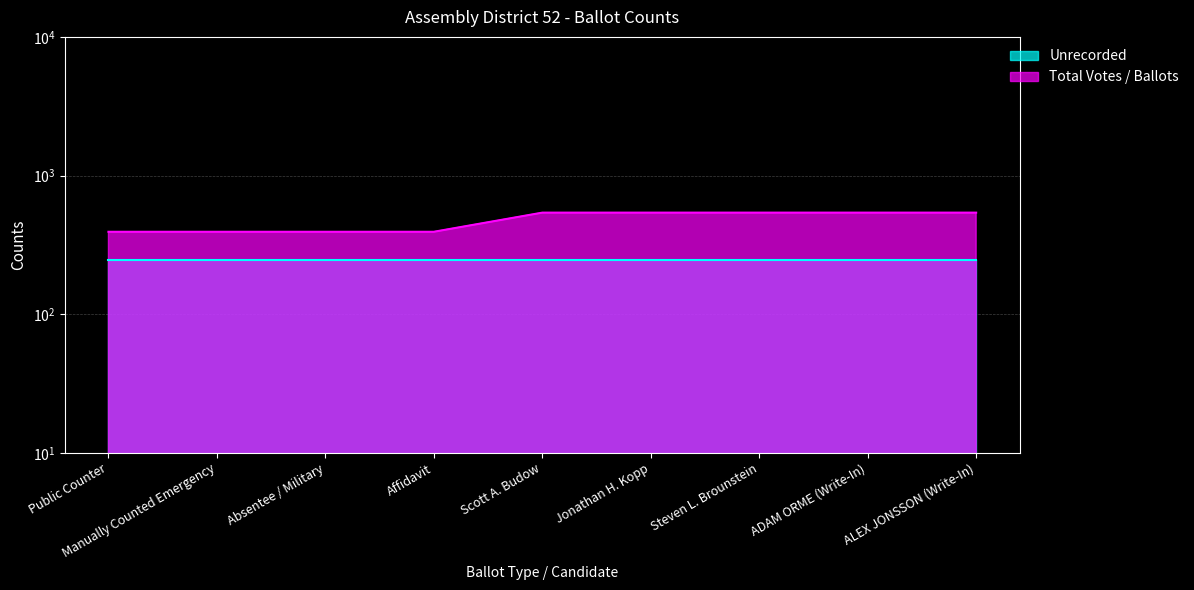

What is the sum of the values at Affidavit and Steven L. Brounstein?

933